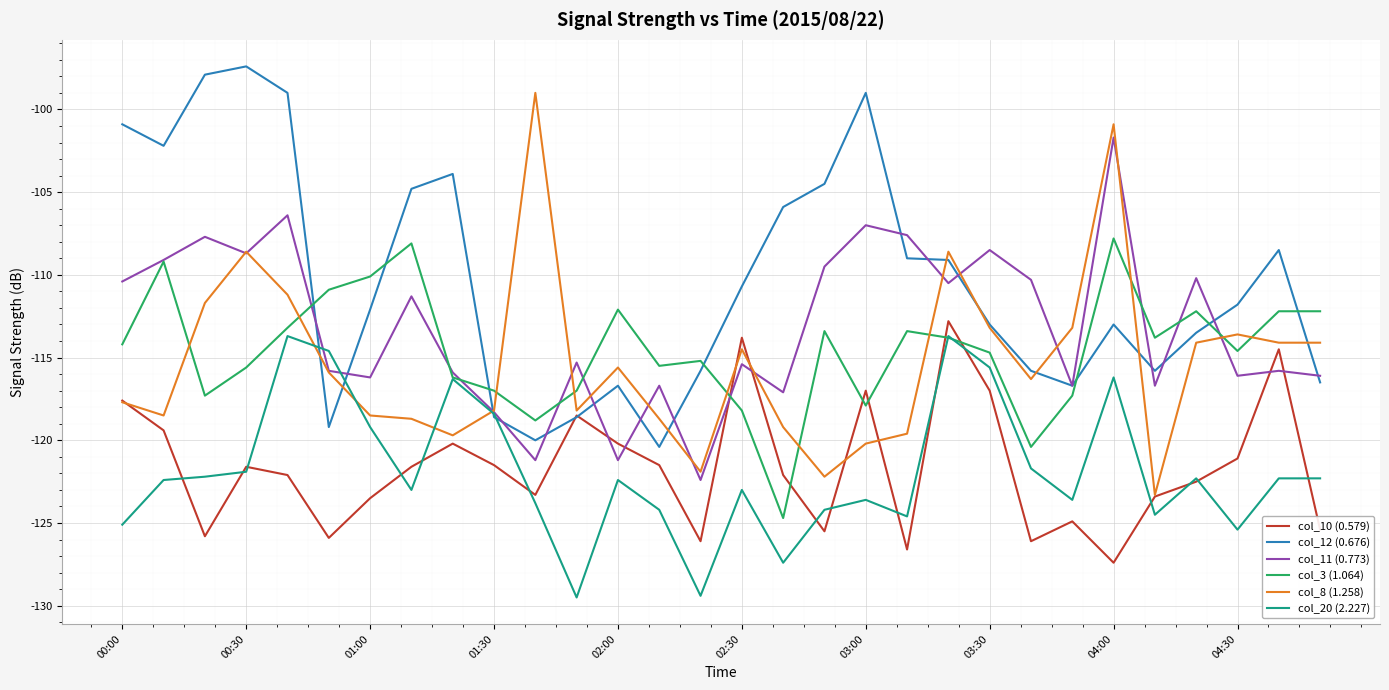

How many distinct data groups are displayed?

6